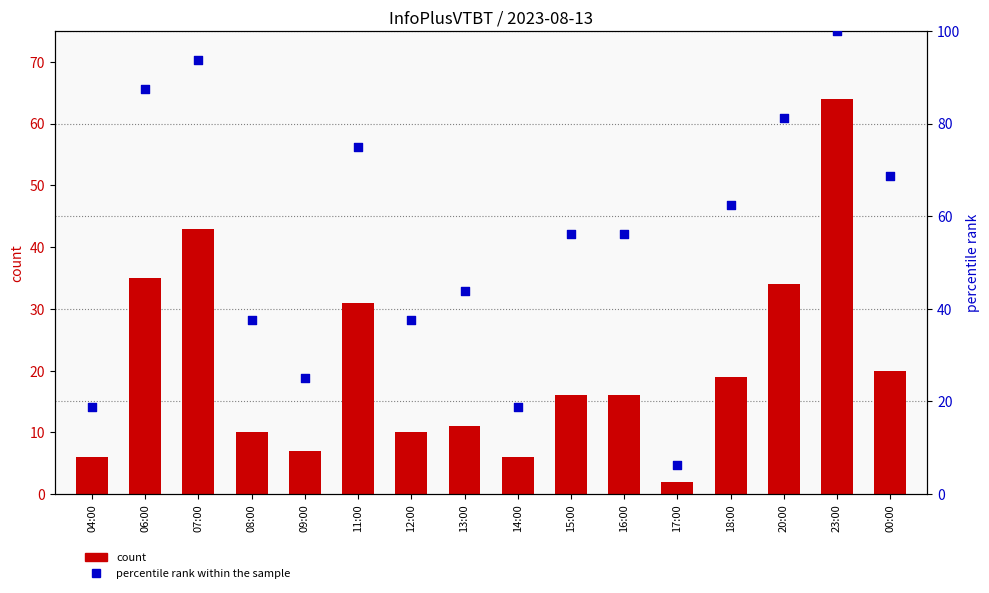

What are all the series names shown in the legend?

count, percentile rank within the sample